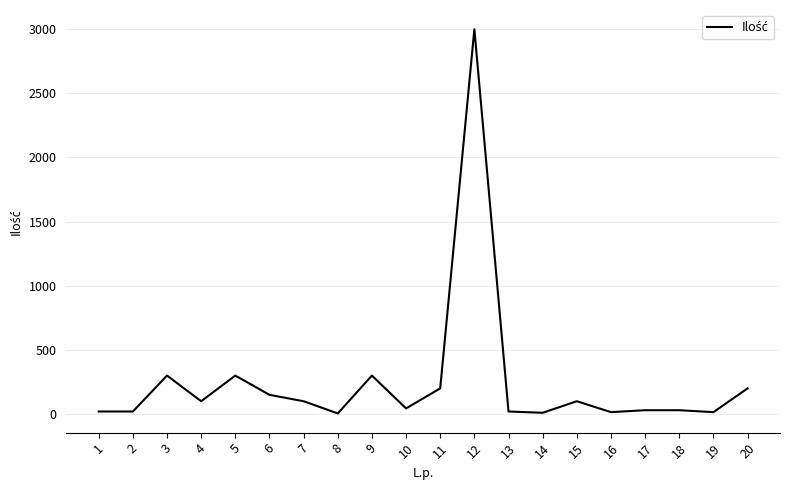

Is it true that the value at 3 is 480?

False